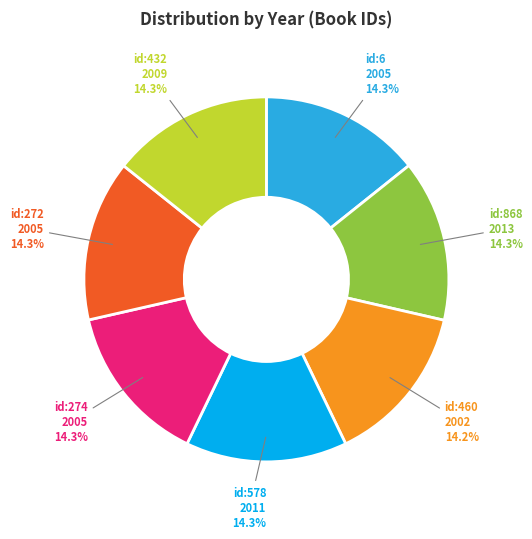

Does any single category account for the majority?

No